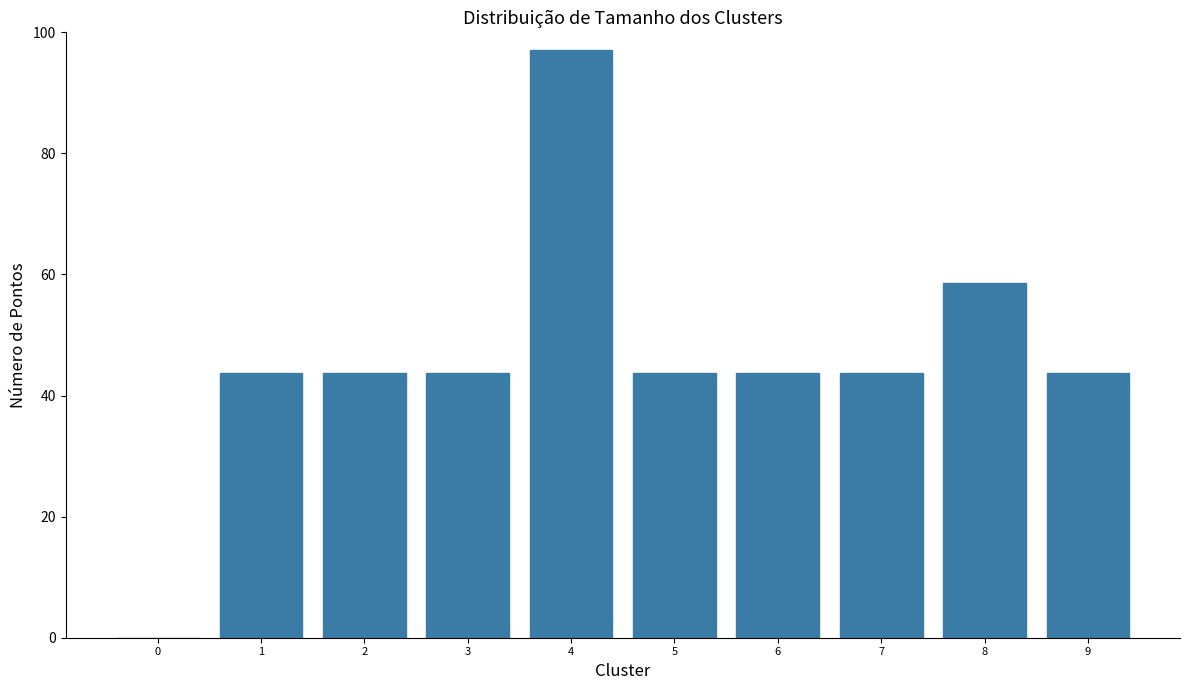

True or false: the data shows 43.7 at 3.

True